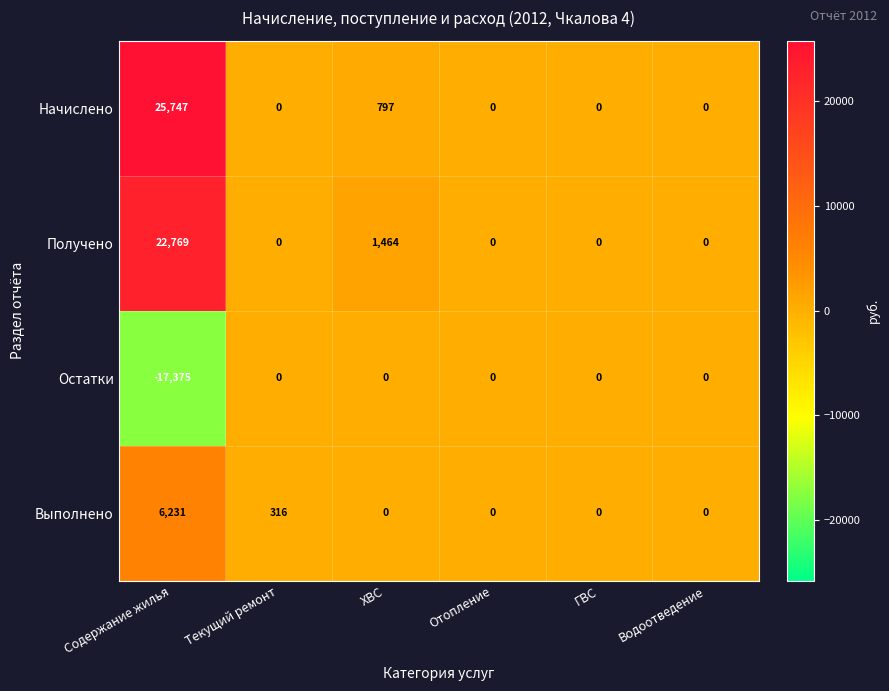

At which category does the chart reach its minimum across all series?

Содержание жилья